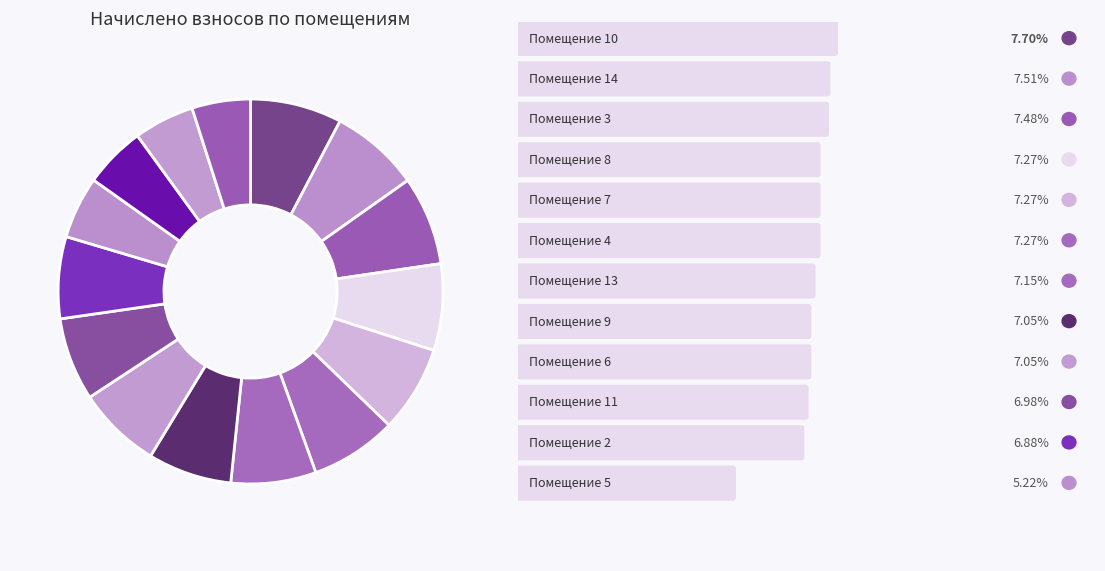

Count the number of slices in the pie.

15